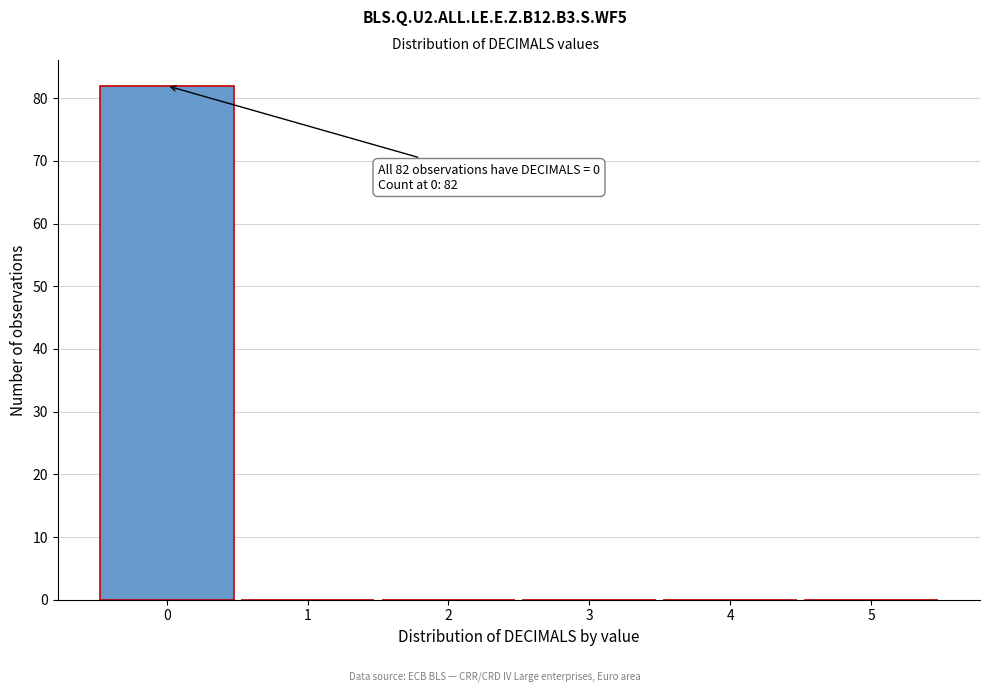

Over which range of the x-axis is the bar tallest?

-0.5 to 0.5